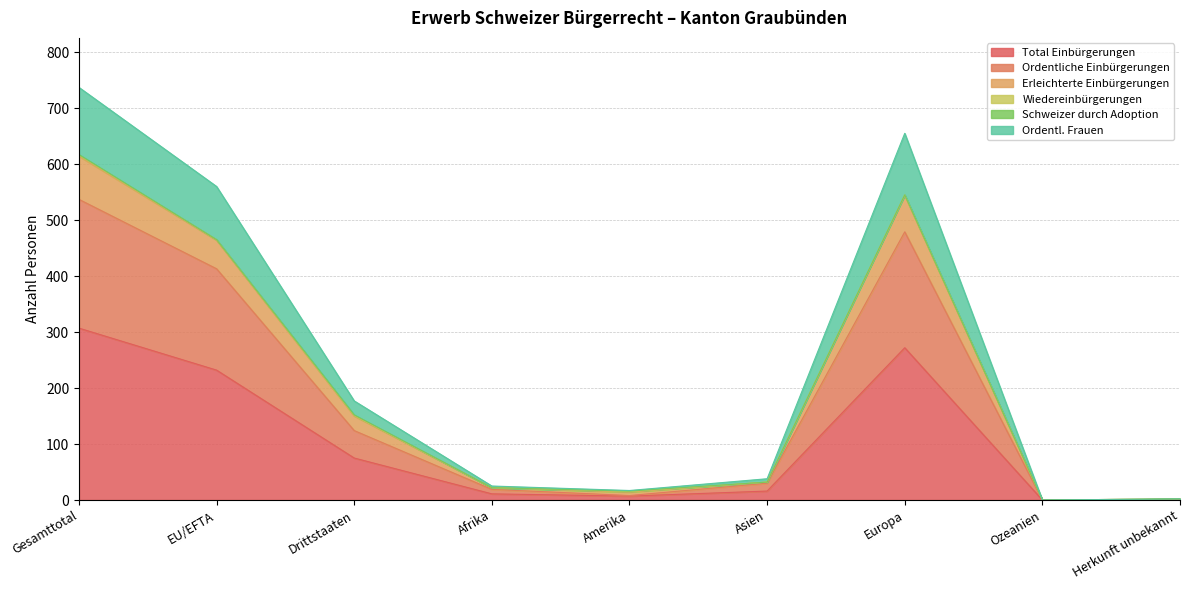

At which label is Total Einbürgerungen closest to 153?

Drittstaaten